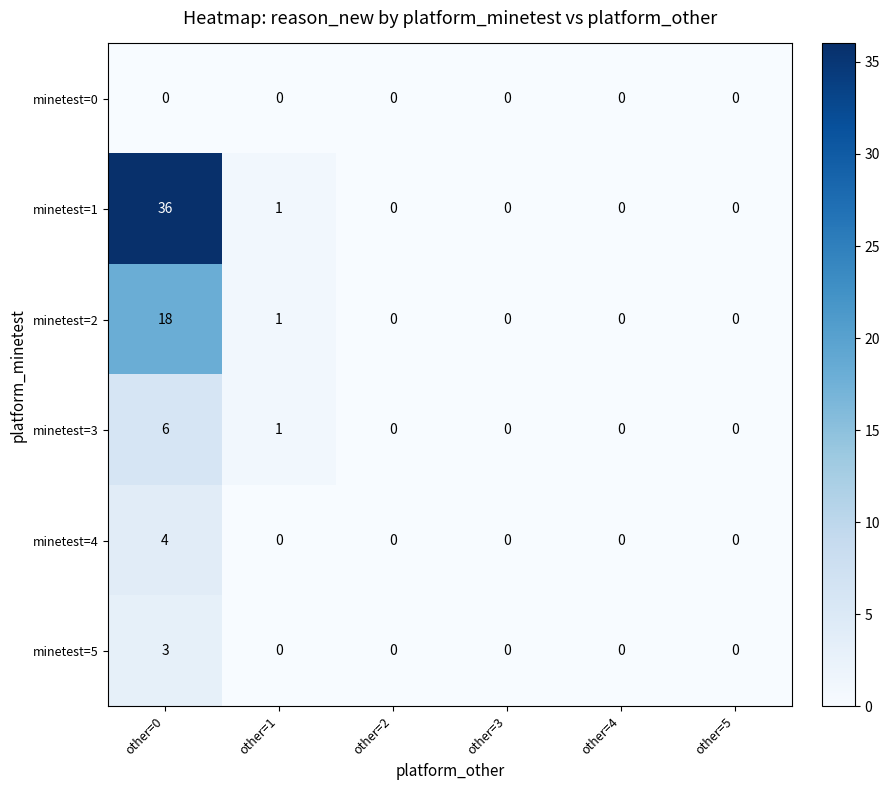

Which series has the largest total across all categories?

minetest=1